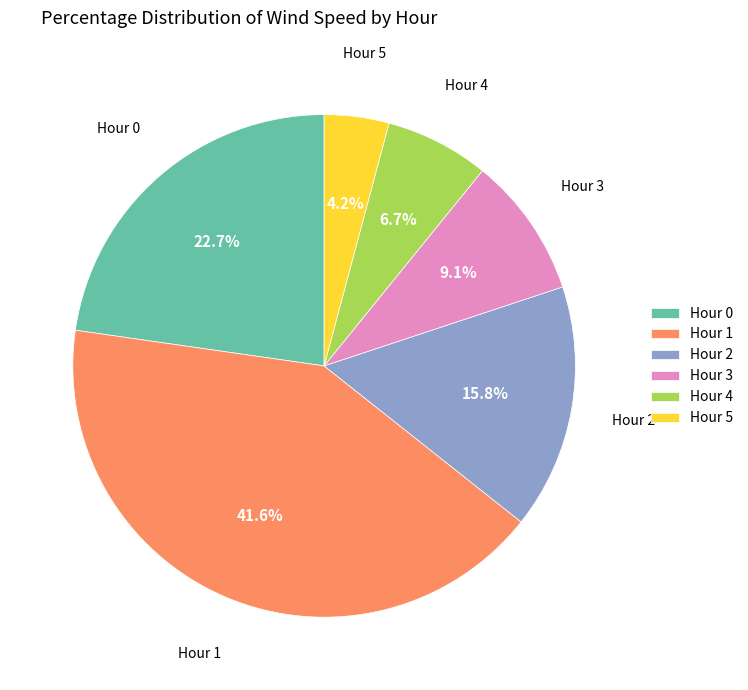

How many segments does this pie chart have?

6